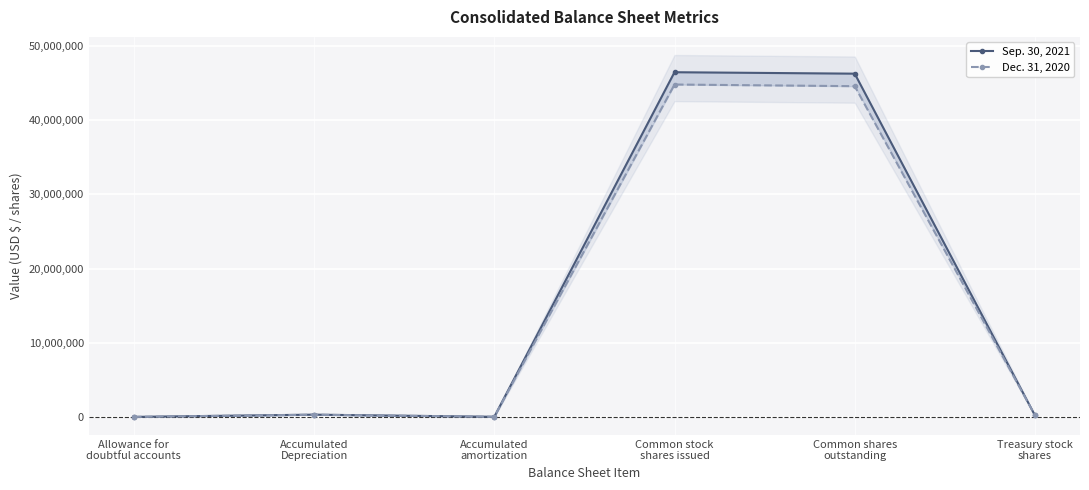

Which label corresponds to the smallest value in the chart?

Allowance for
doubtful accounts